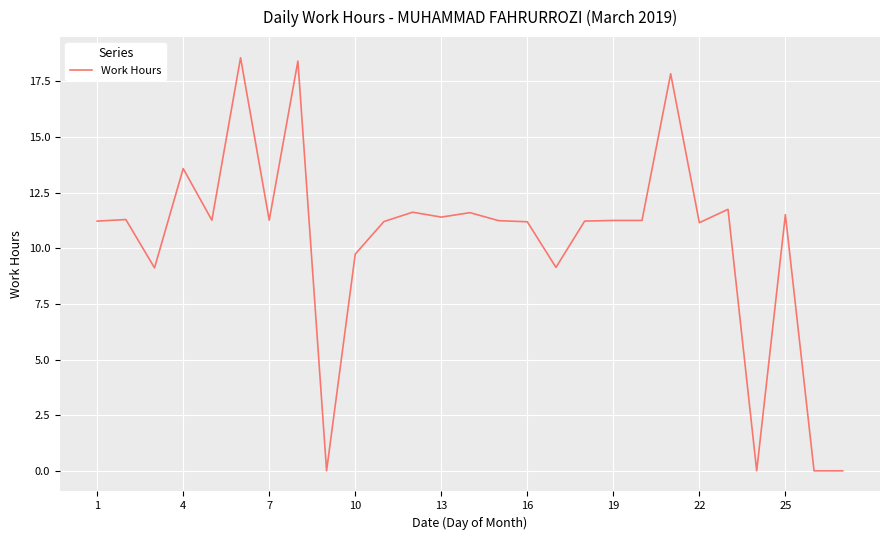

What is the maximum value shown in the chart?

18.6